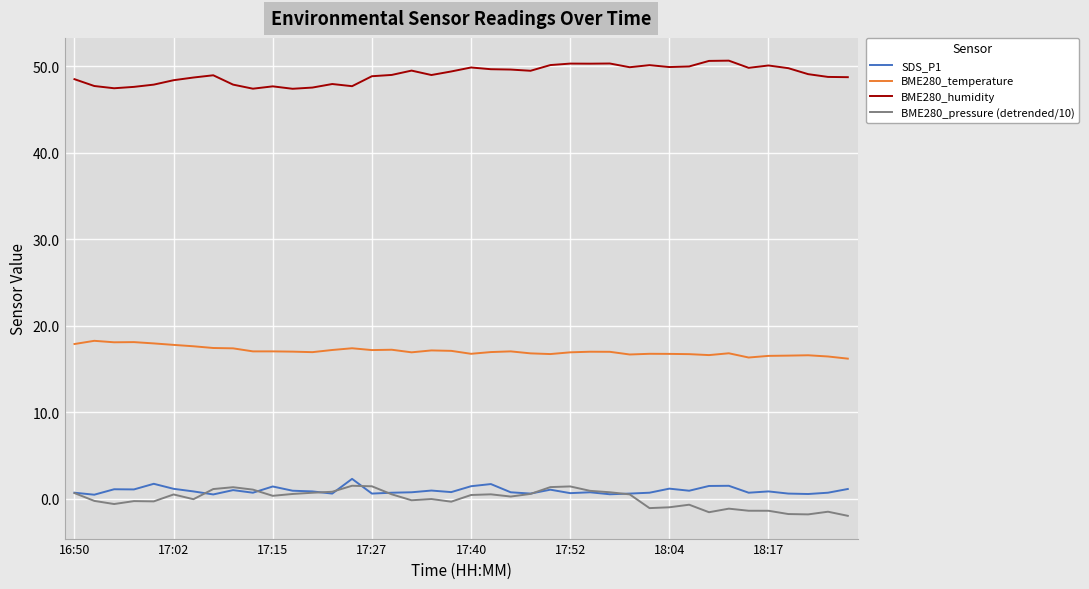

What is the lowest value of the BME280_temperature series?

16.2